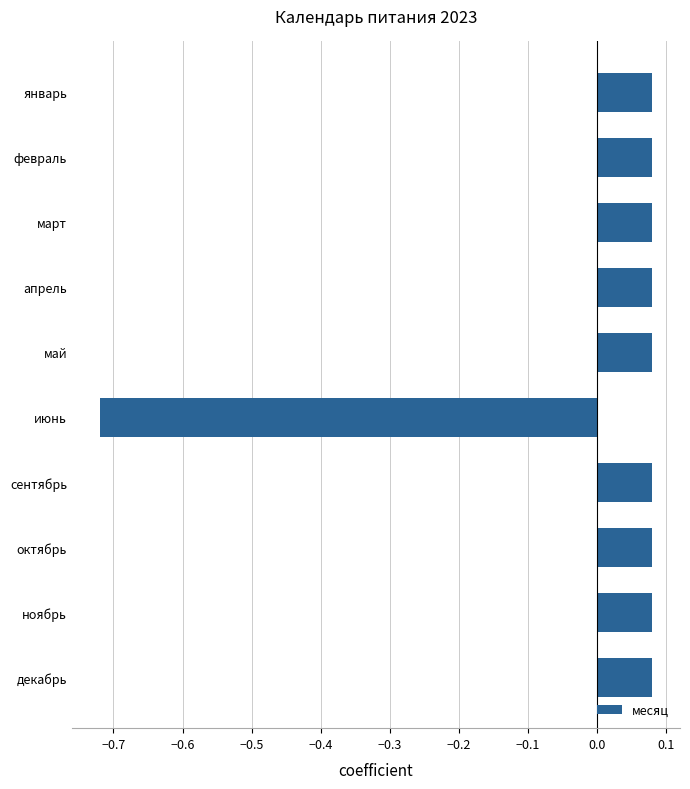

True or false: the data shows 0.0 at сентябрь.

False